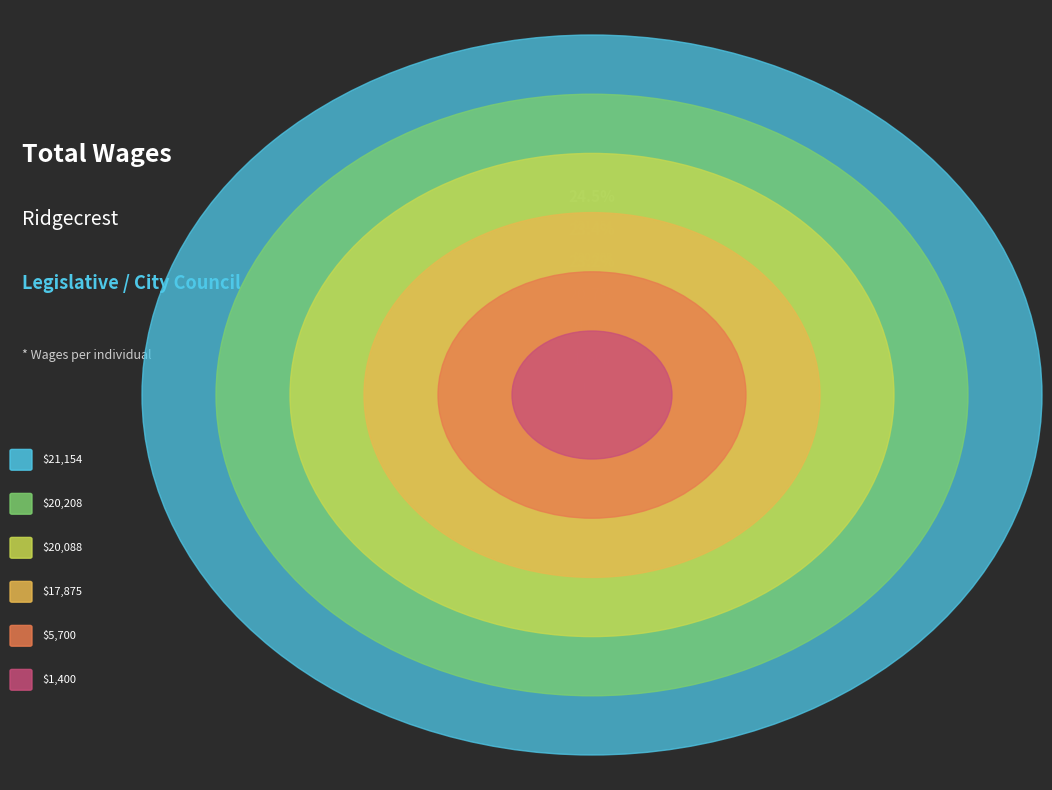

Count the number of slices in the pie.

6